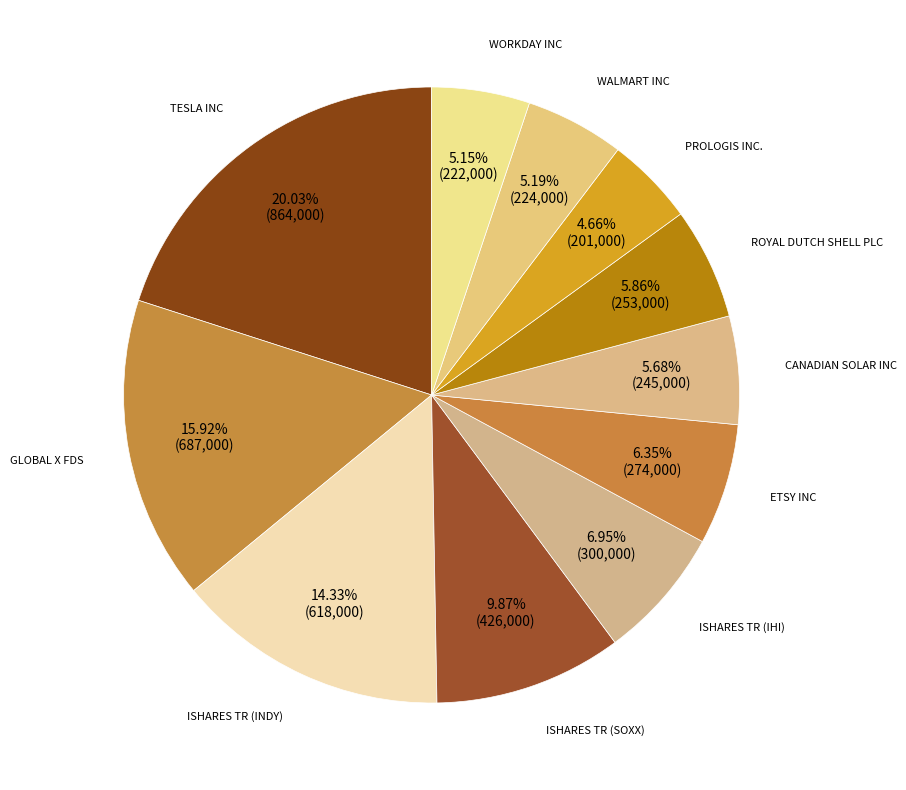

Rank the categories by value from highest to lowest.

TESLA INC, GLOBAL X FDS, ISHARES TR (INDY), ISHARES TR (SOXX), ISHARES TR (IHI), ETSY INC, ROYAL DUTCH SHELL PLC, CANADIAN SOLAR INC, WALMART INC, WORKDAY INC, PROLOGIS INC.